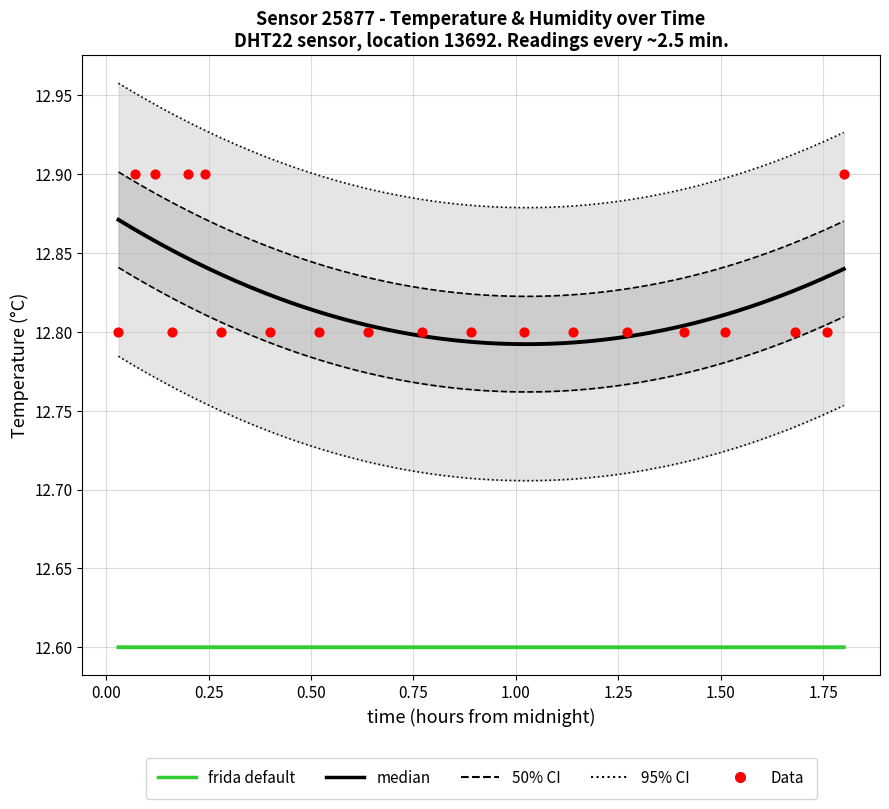

What is the ratio of the value at 01:30 to the value at 01:01?

1.0